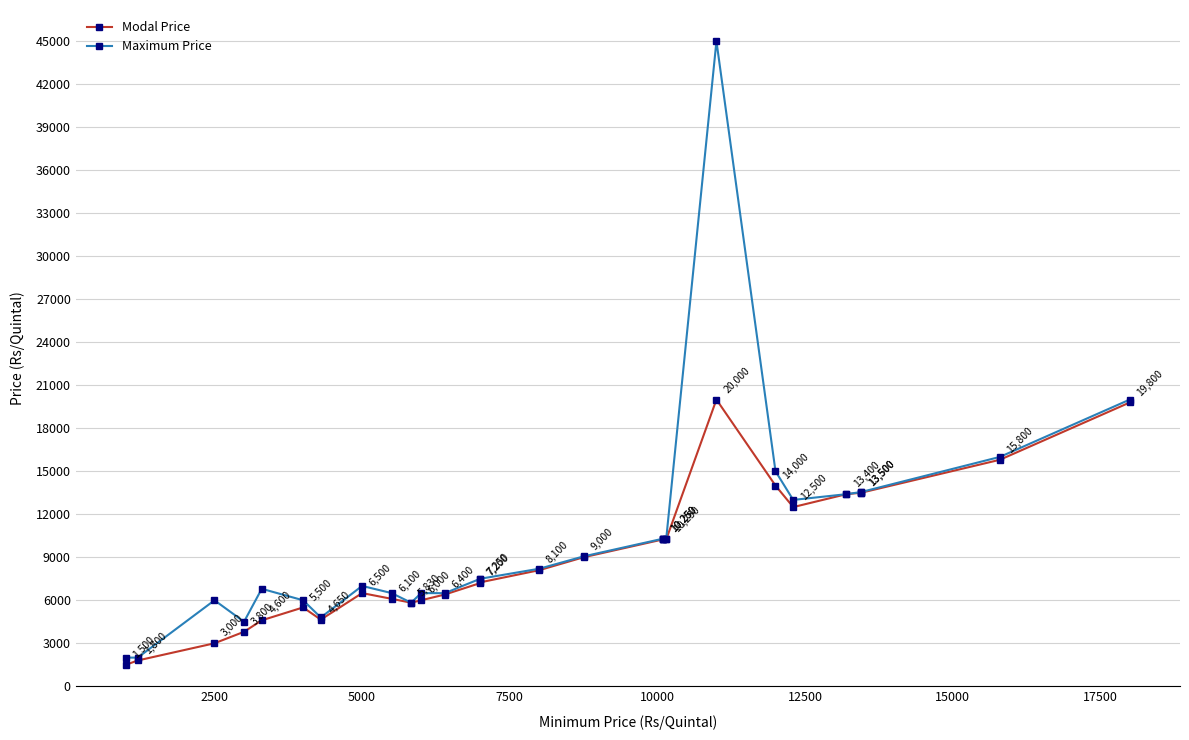

What is the minimum value shown in the chart?

1500